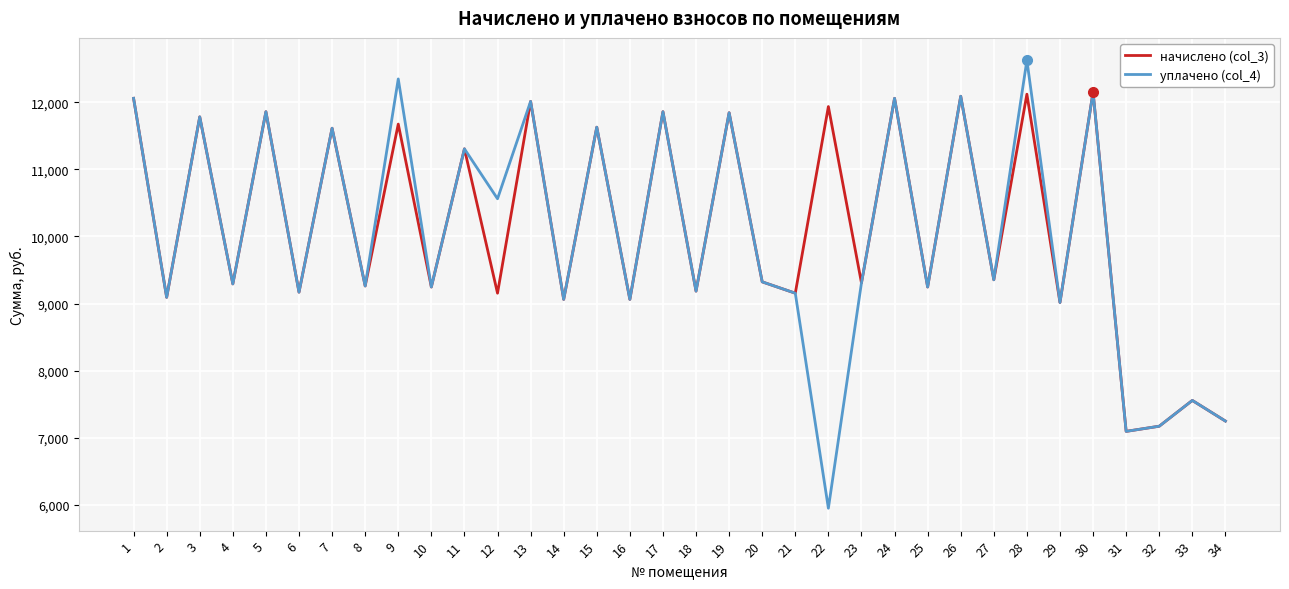

In начислено (col_3), how many points are higher than both neighbors (excluding endpoints)?

15